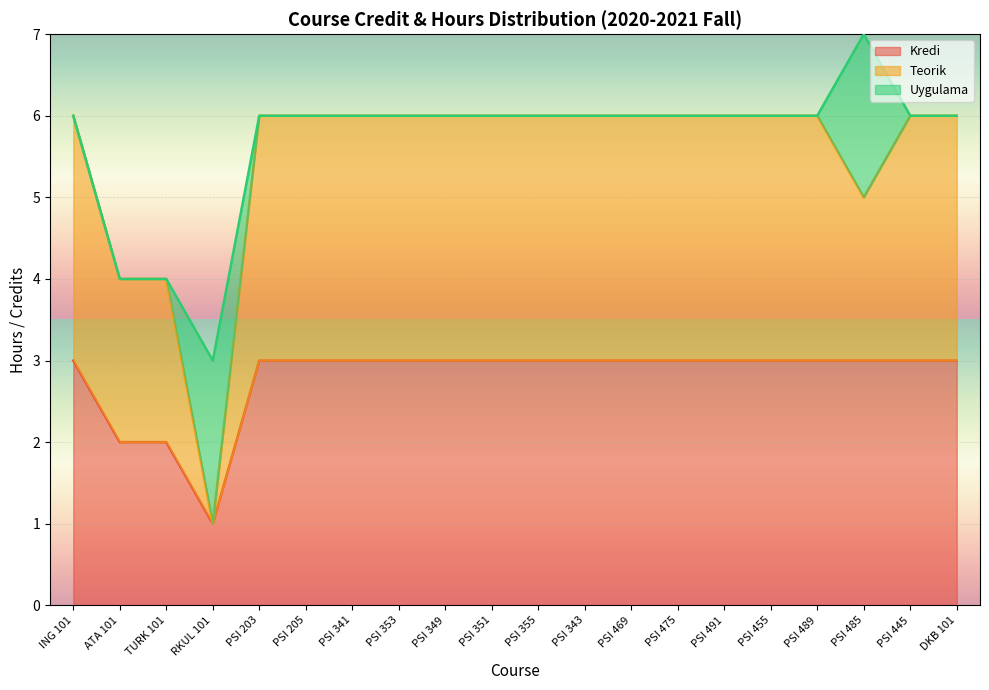

Is it true that Teorik equals 6 at PSI 469?

True